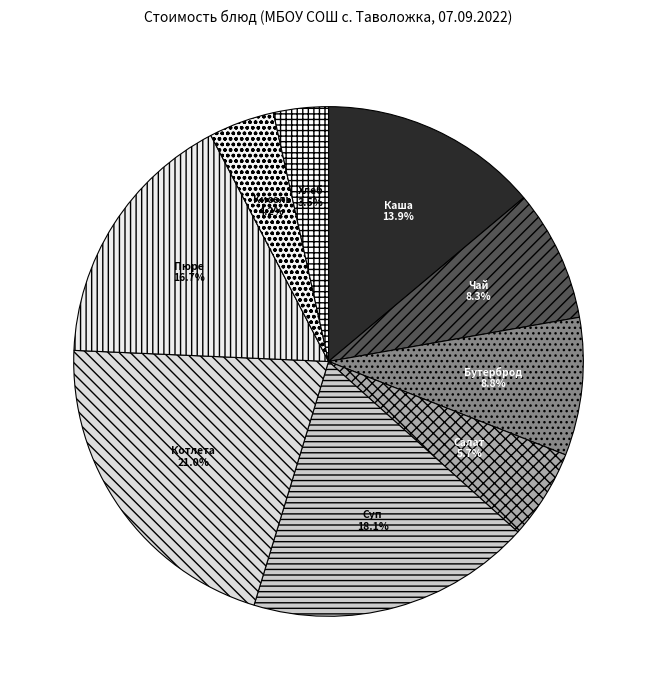

Count the number of slices in the pie.

9